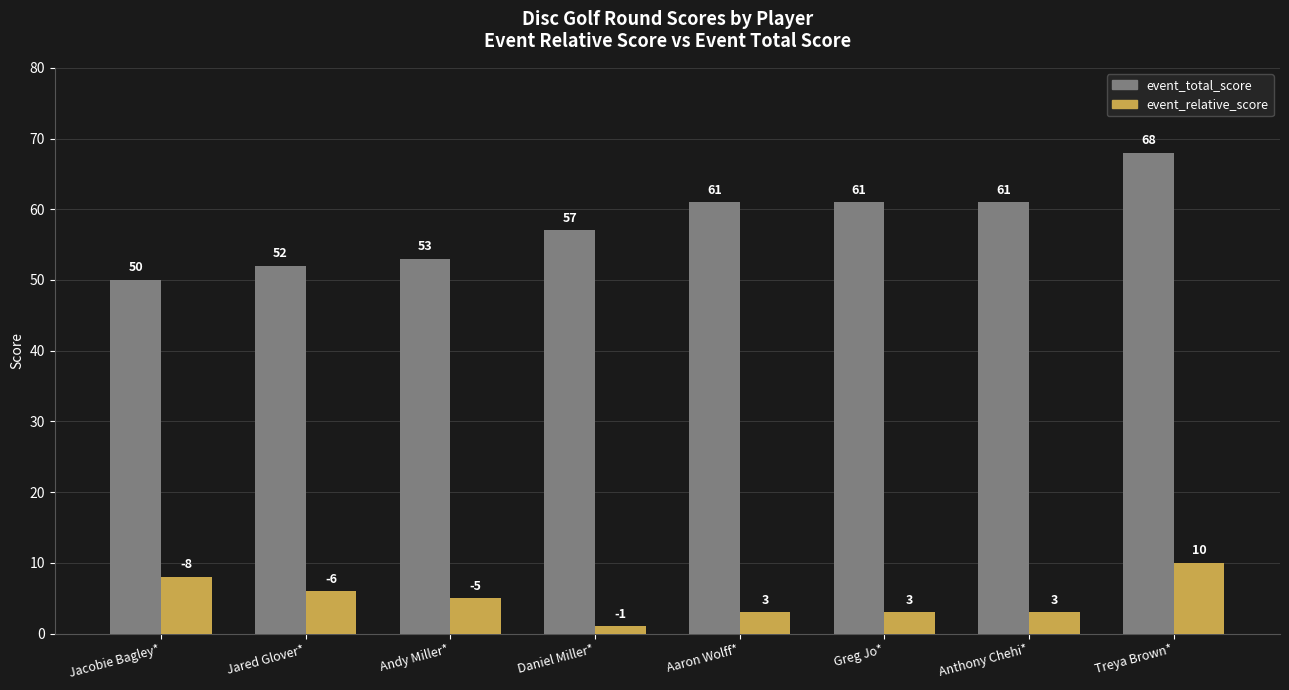

What is the minimum value for event_relative_score?

1